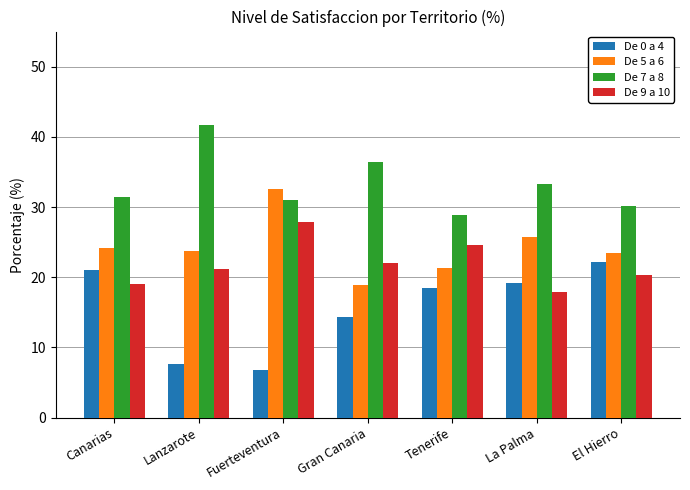

What is the greatest value displayed?

41.8